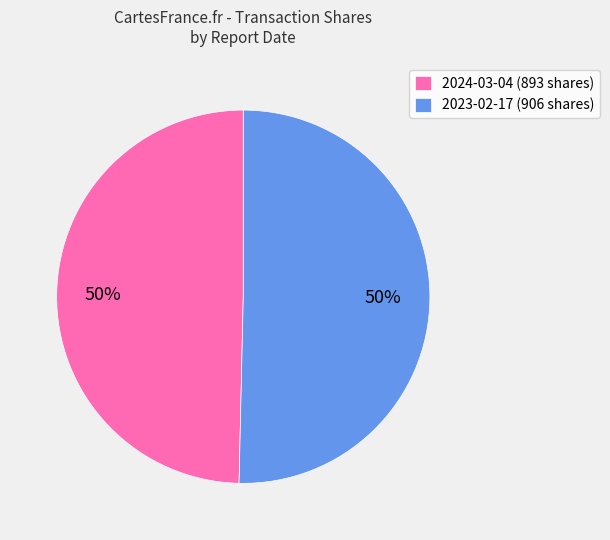

To the nearest percent, what percentage of the pie is 2023-02-17?

50%